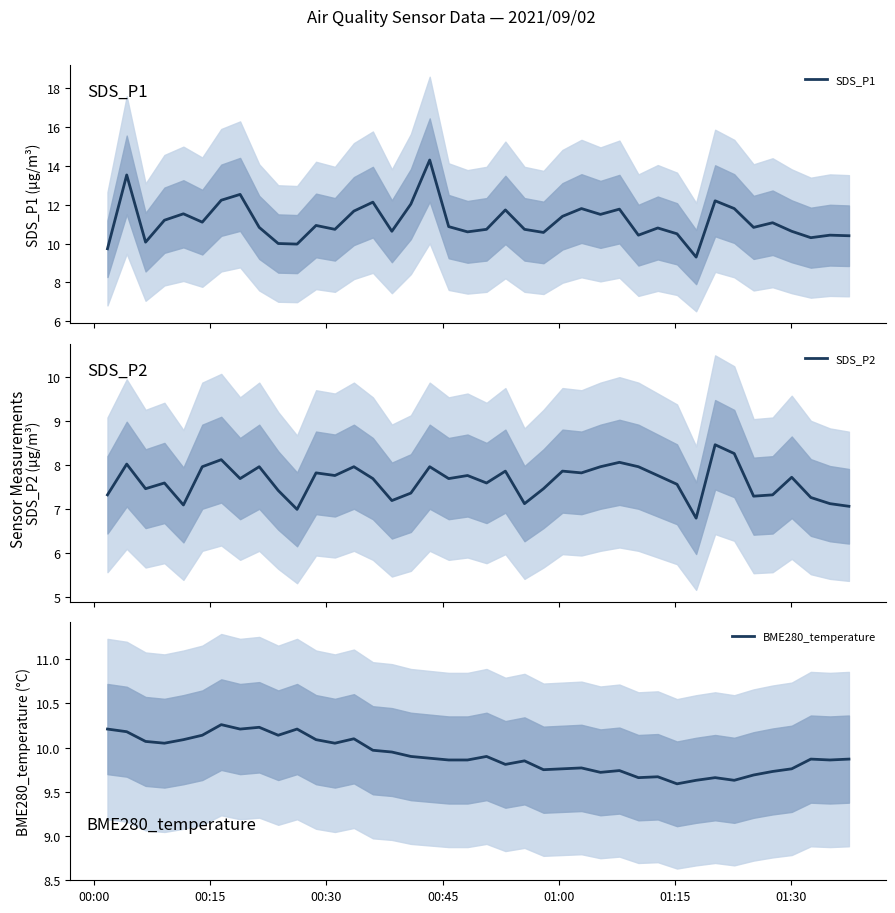

What is the value of the SDS_P1 point at the 36th from the left?

11.1